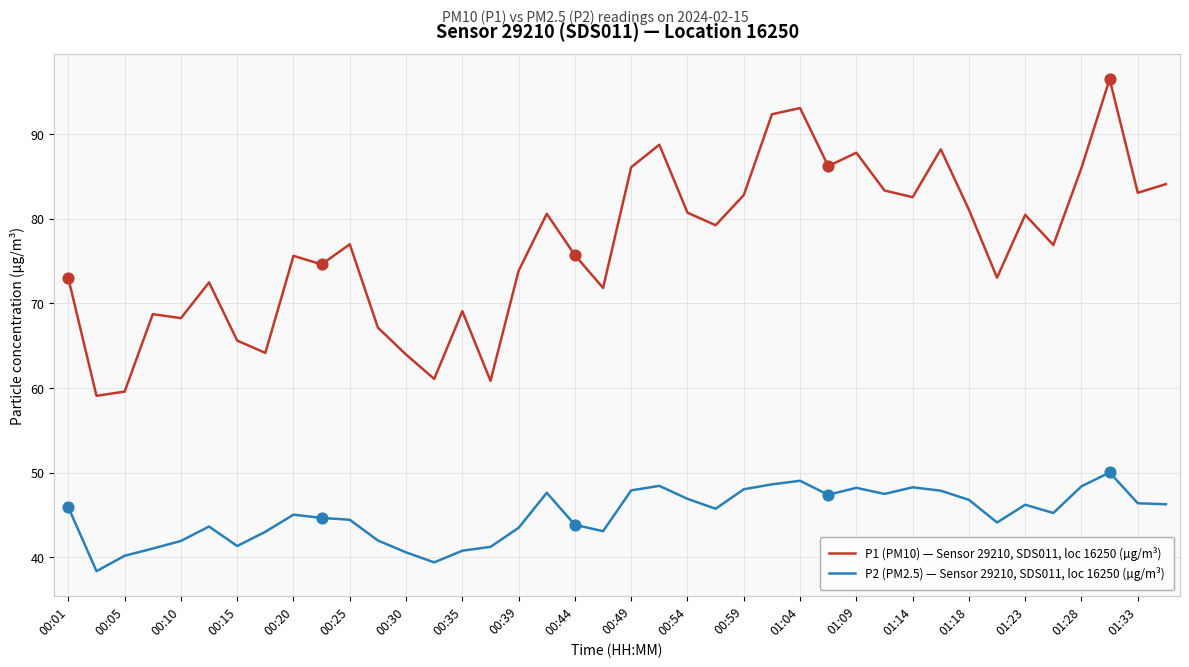

Which series has the widest spread of values?

P1 (PM10) — Sensor 29210, SDS011, loc 16250 (µg/m³)